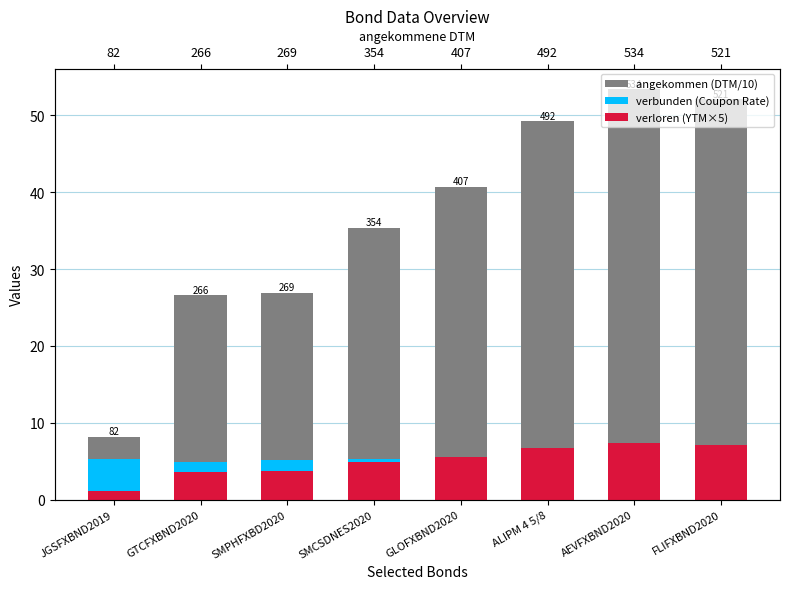

What is the total value across all series at AEVFXBND2020?

65.1